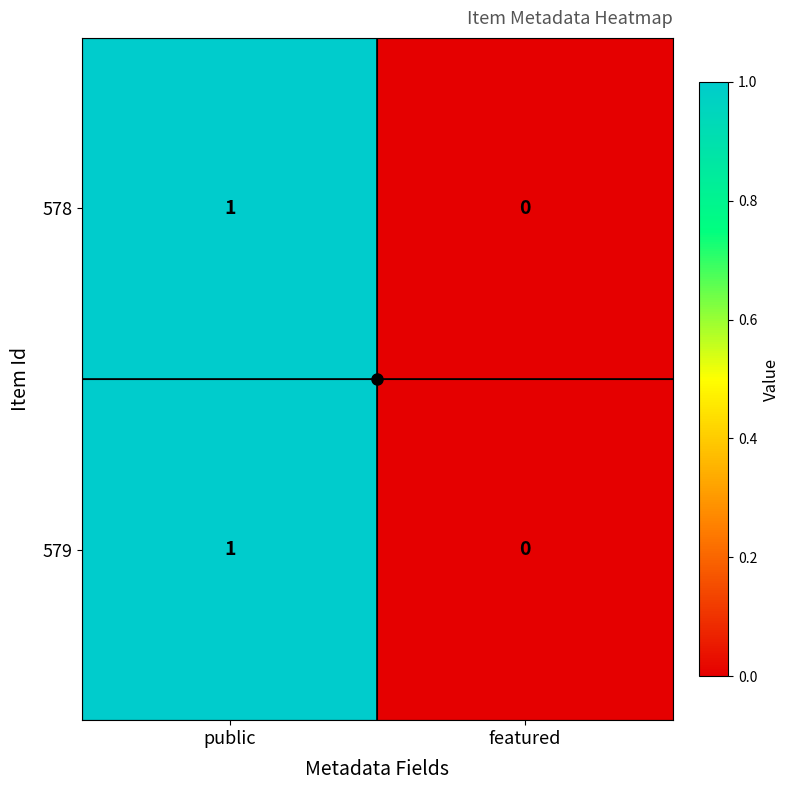

List the labels in order of 578 value, smallest first.

featured, public